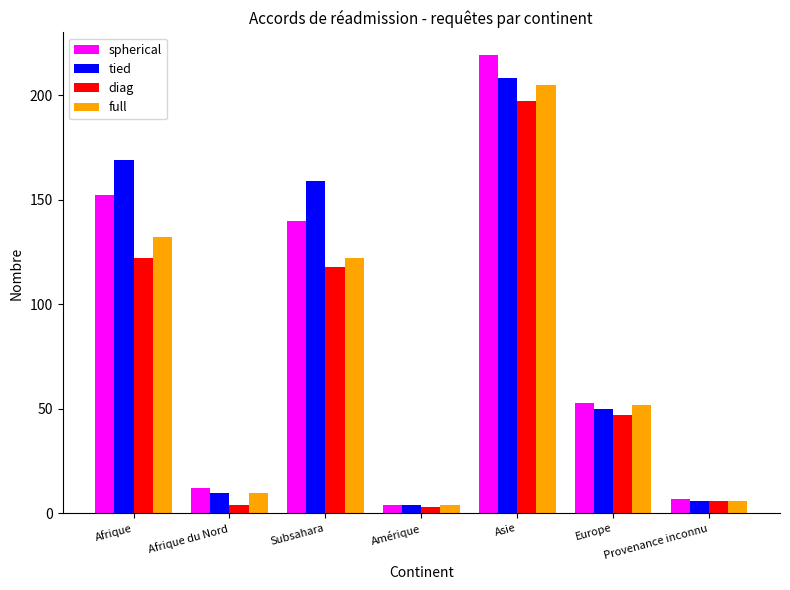

Where is full nearest to the value 104?

Subsahara